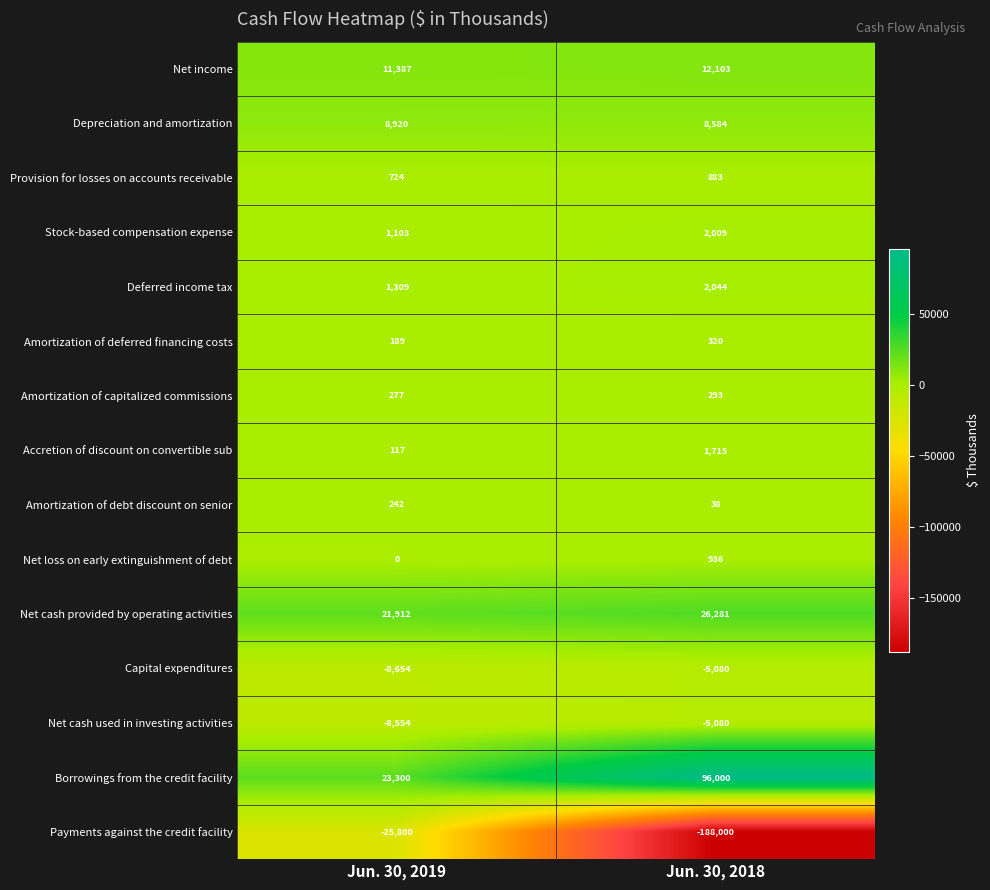

What is the difference between the Amortization of capitalized commissions values at Jun. 30, 2018 and Jun. 30, 2019?

16